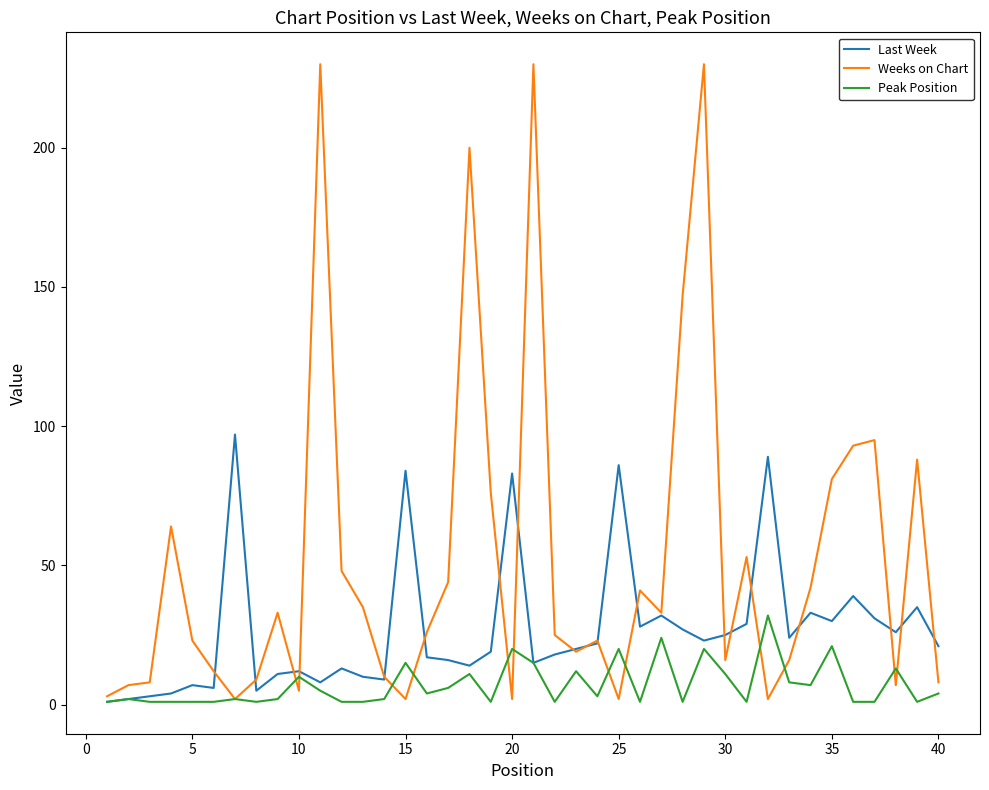

Which series has the largest total across all categories?

Weeks on Chart